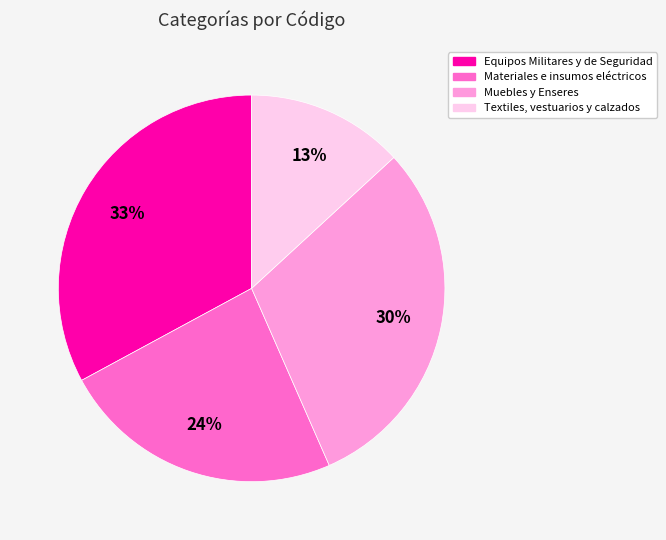

To the nearest percent, what is the difference between the Equipos Militares y de Seguridad and Muebles y Enseres slice percentages?

3%